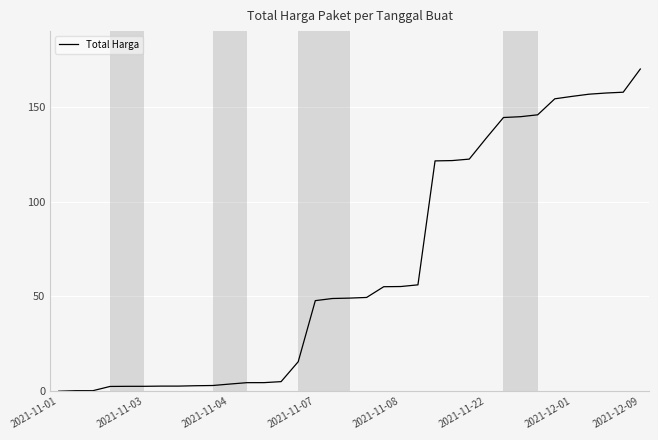

What is the difference between the maximum and minimum values?

170.0